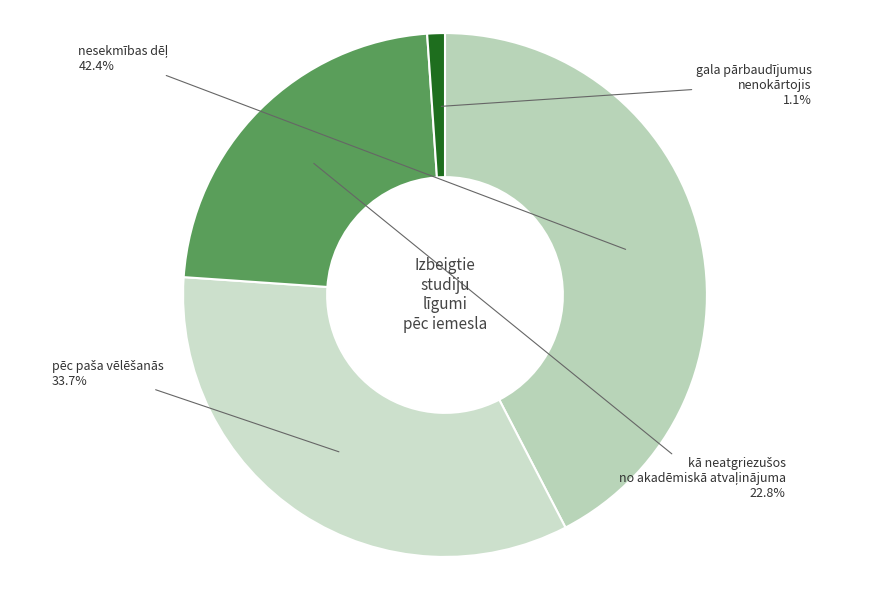

Which category has the smallest portion of the pie?

gala pārbaudījumus nenokārtojis